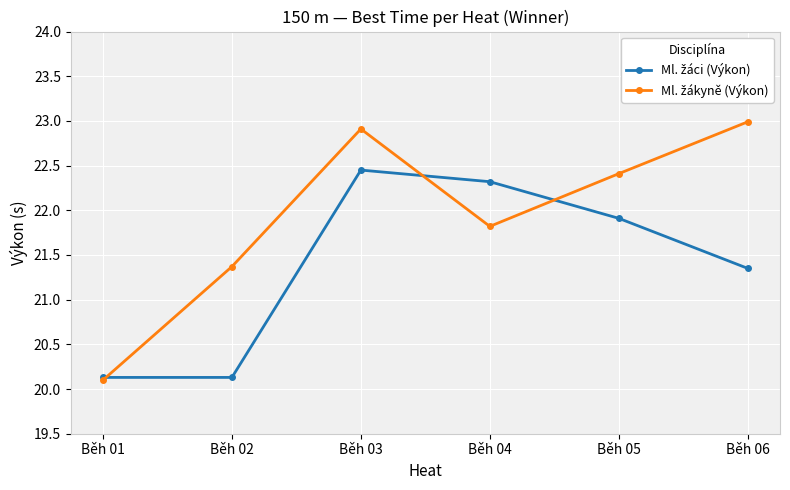

What is the greatest value displayed?

23.0